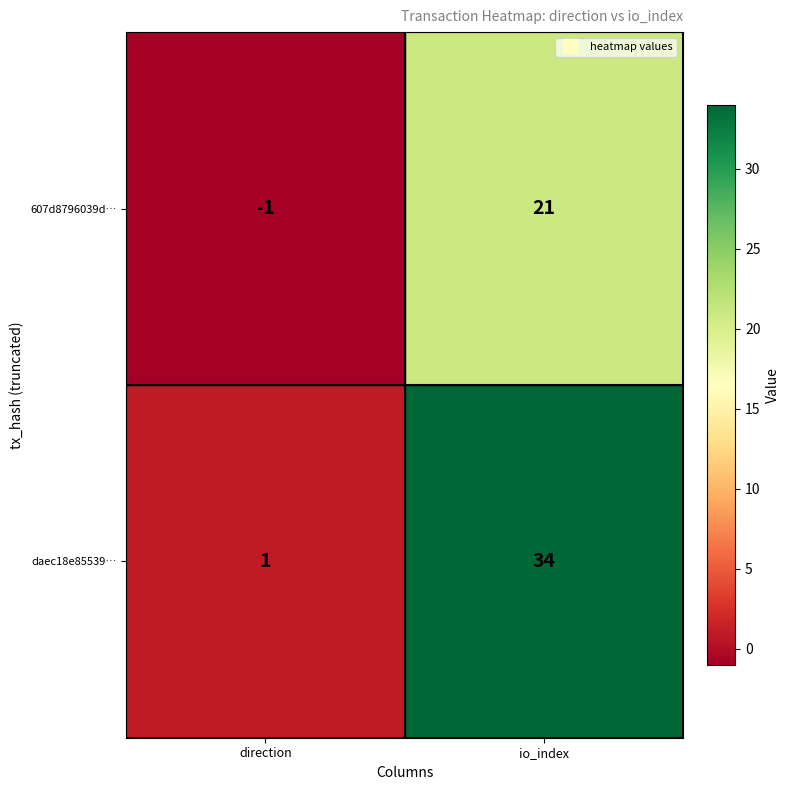

What is the spread (max minus min) of values at io_index?

13